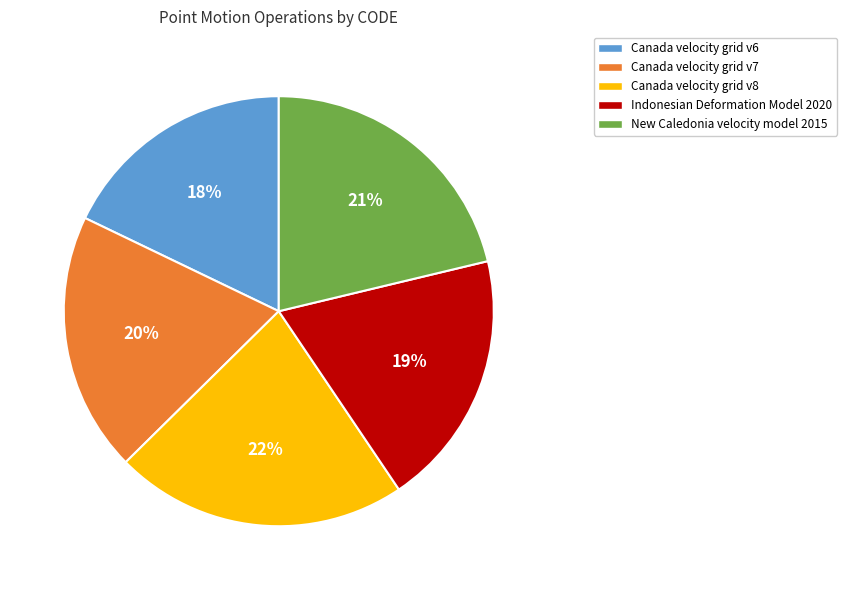

Is Indonesian Deformation Model 2020 the majority of the pie?

No